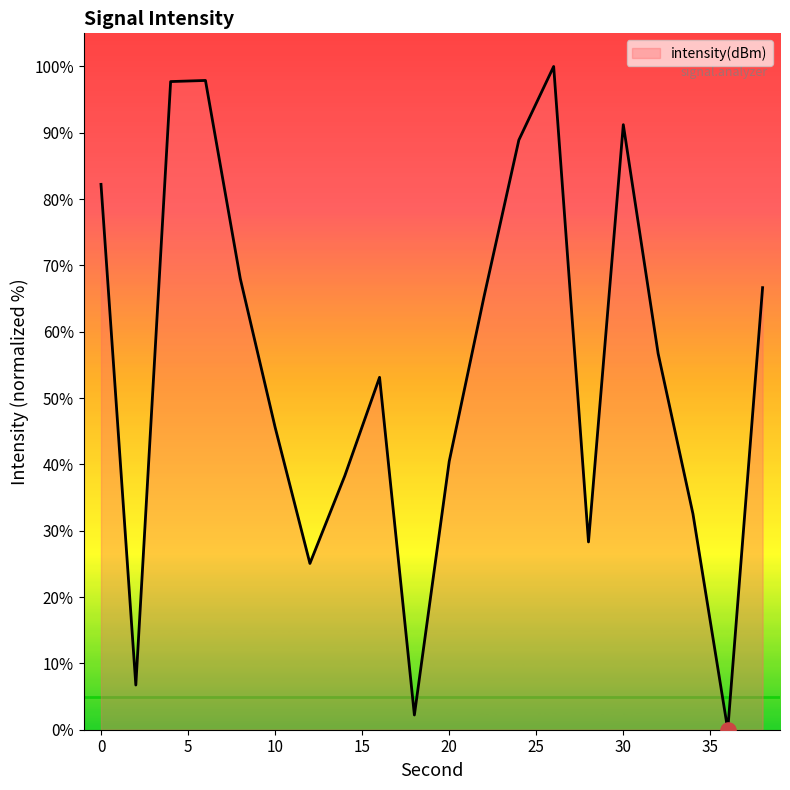

What is the greatest value displayed?

100.0